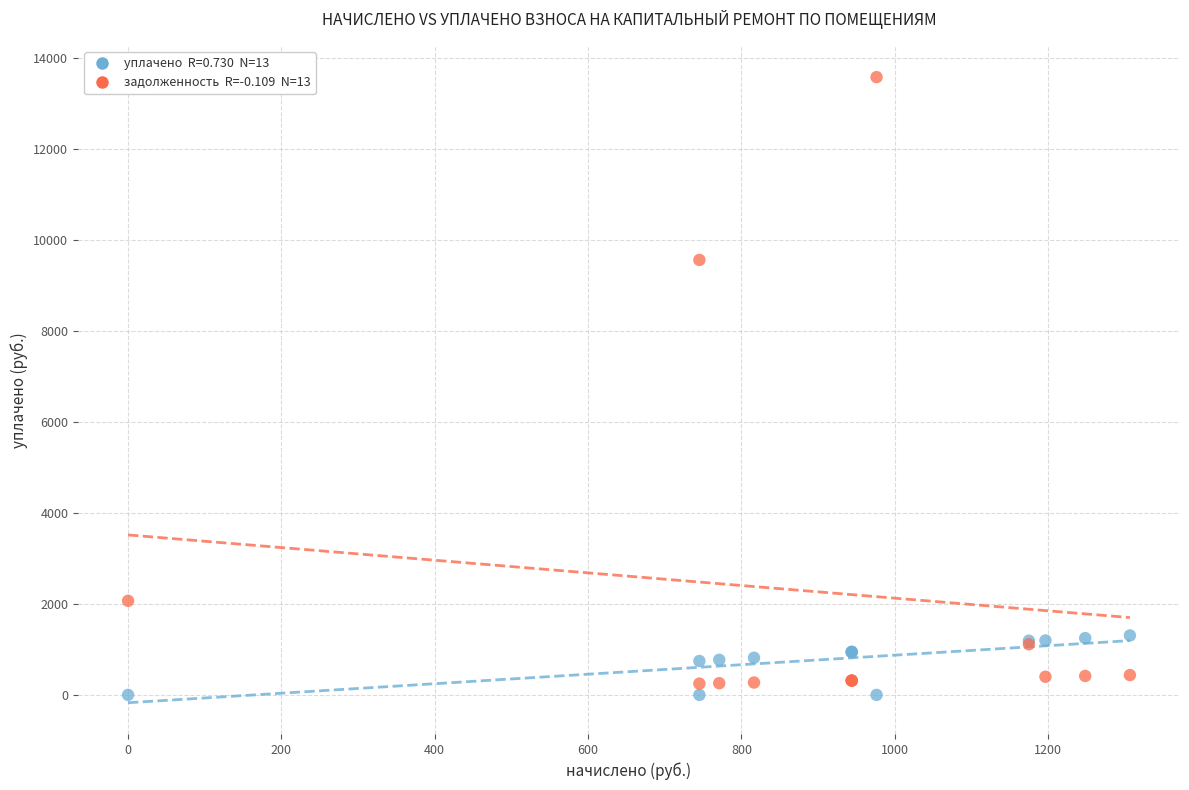

Across all series, what Y value is closest to 6790?

9561.5